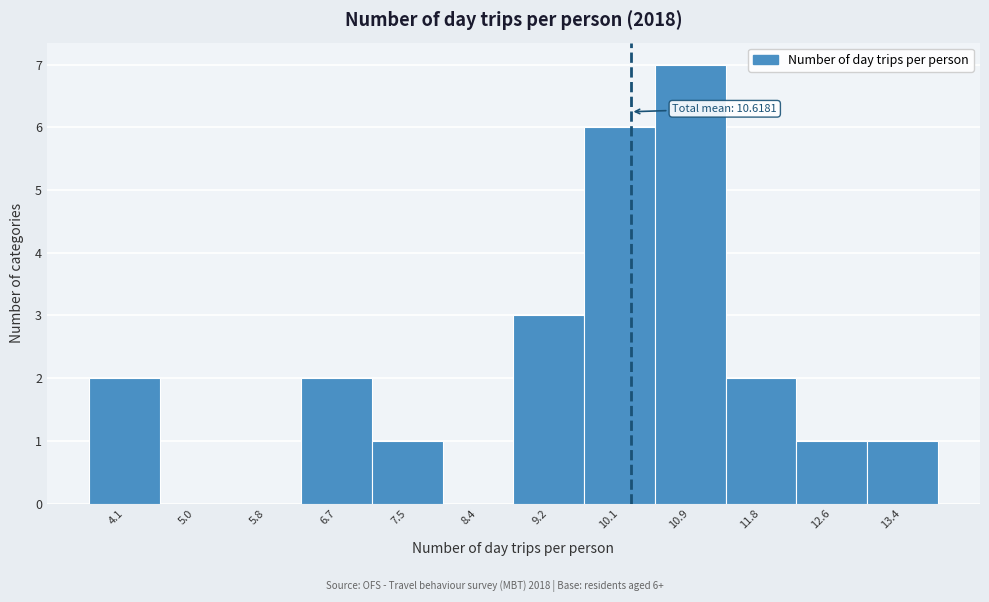

Reading left to right, transcribe all the data shown in this chart.

4.1=2	5.0=0	5.8=0	6.7=2	7.5=1	8.4=0	9.2=3	10.1=6	10.9=7	11.8=2	12.6=1	13.4=1